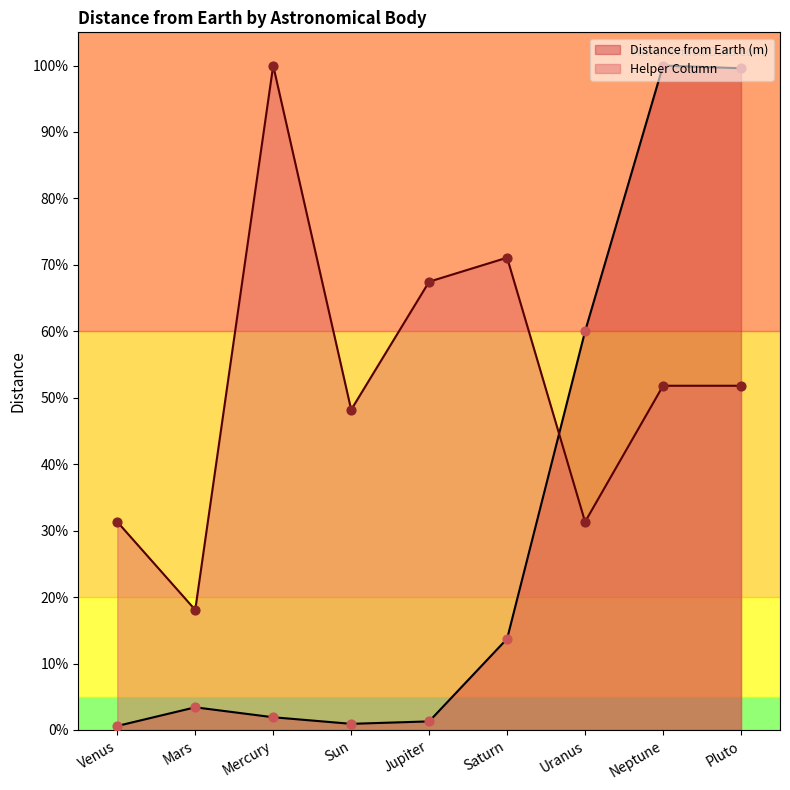

What is the total value across all series at Pluto?

1.5